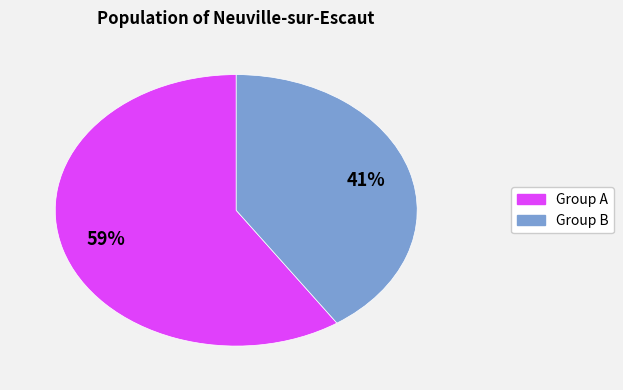

How many slices are in this pie chart?

2